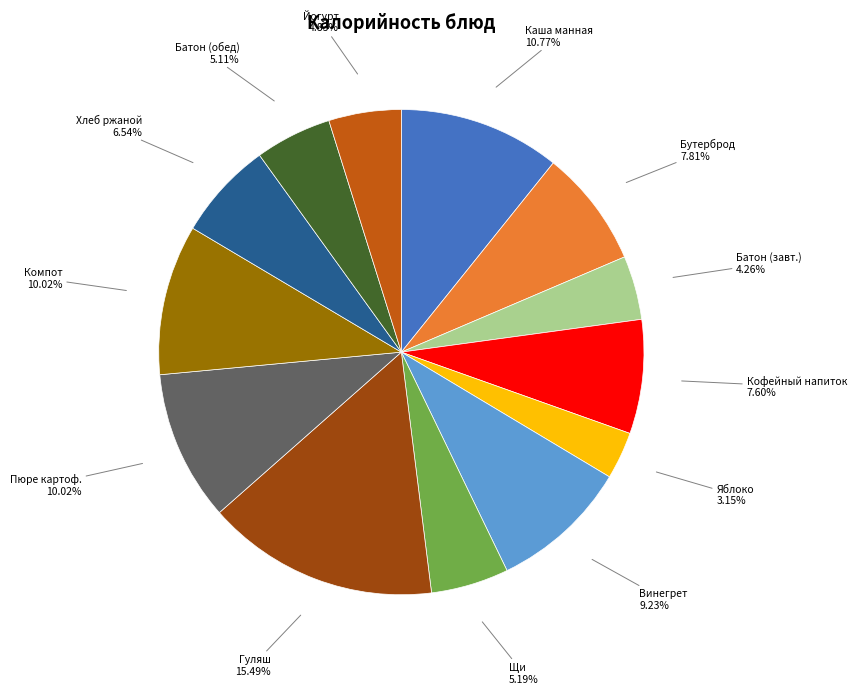

Does any single category account for the majority?

No